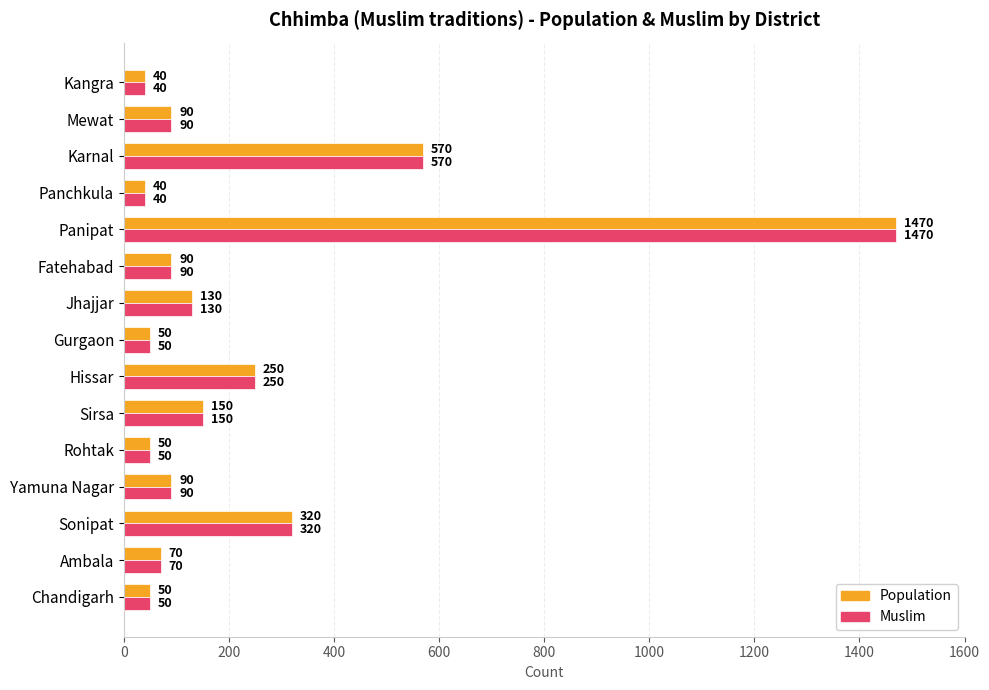

Count the number of categories in the chart.

15